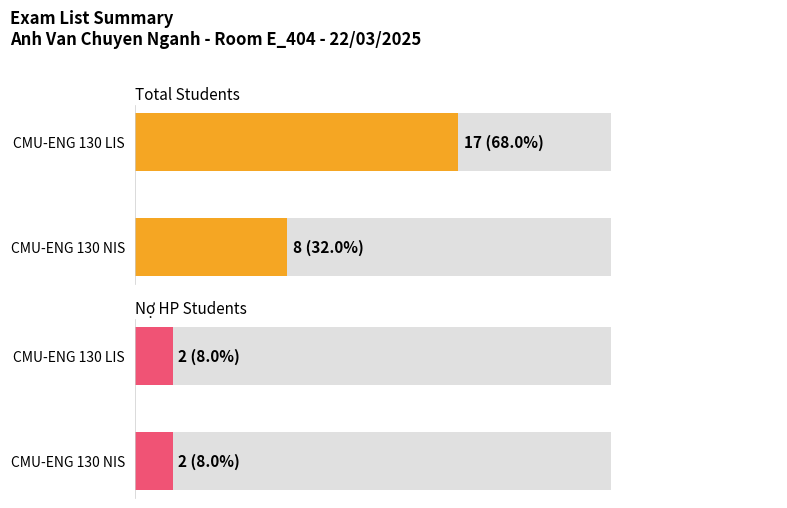

How many values in the Maximum utilization series exceed 3?

1